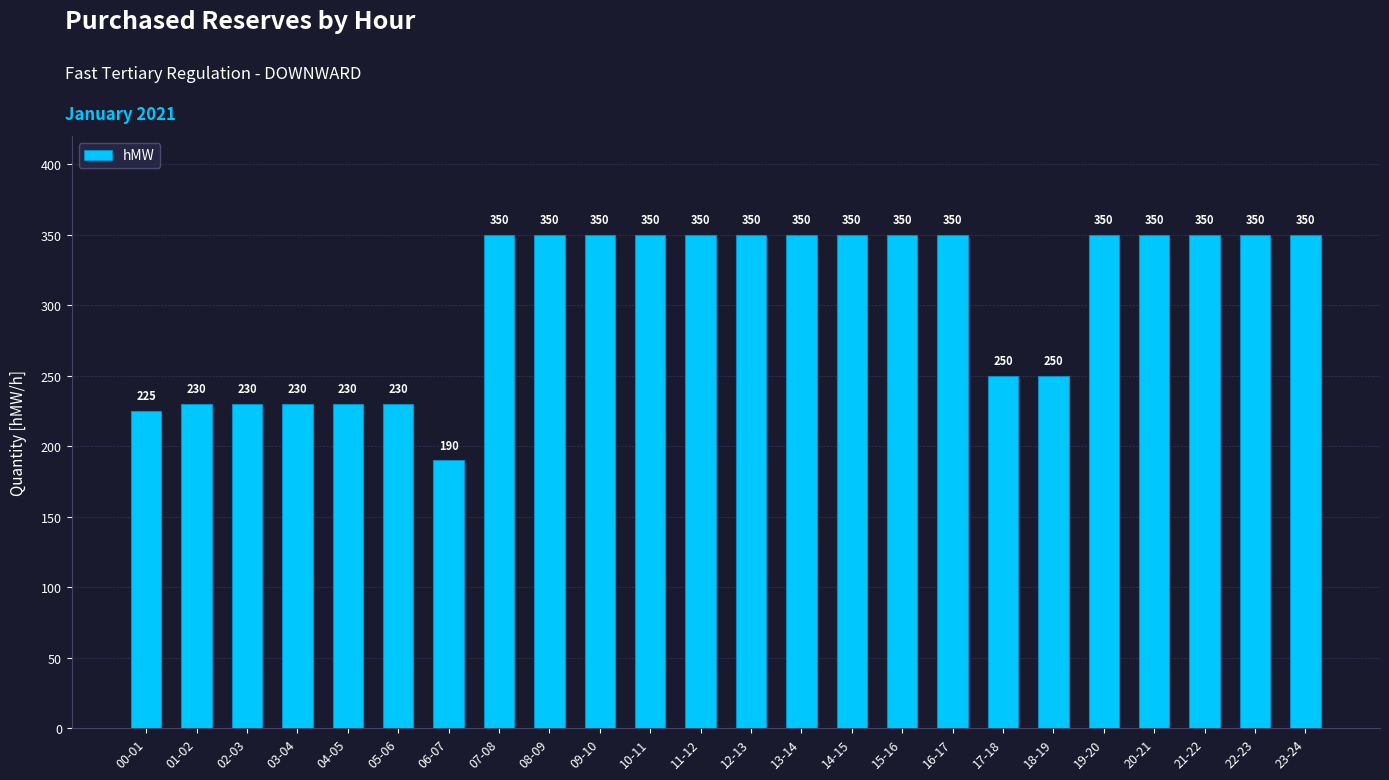

True or false: the data shows 347 at 00-01.

False